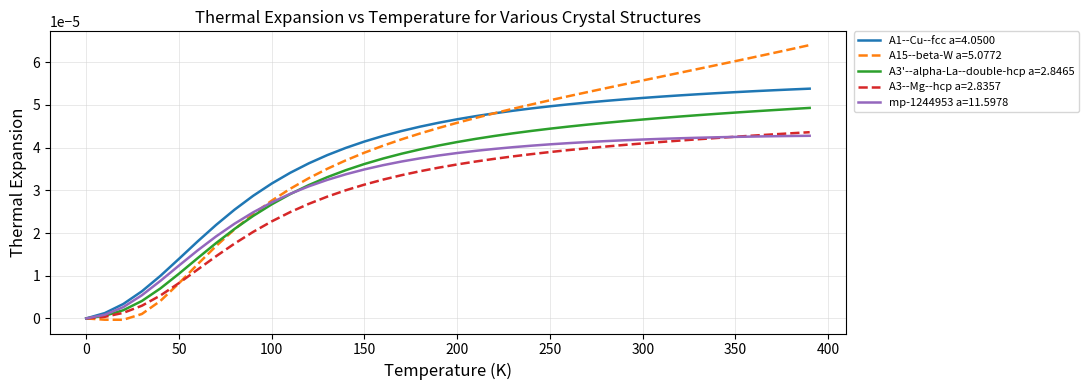

Which series has the widest spread of values?

A15--beta-W a=5.0772